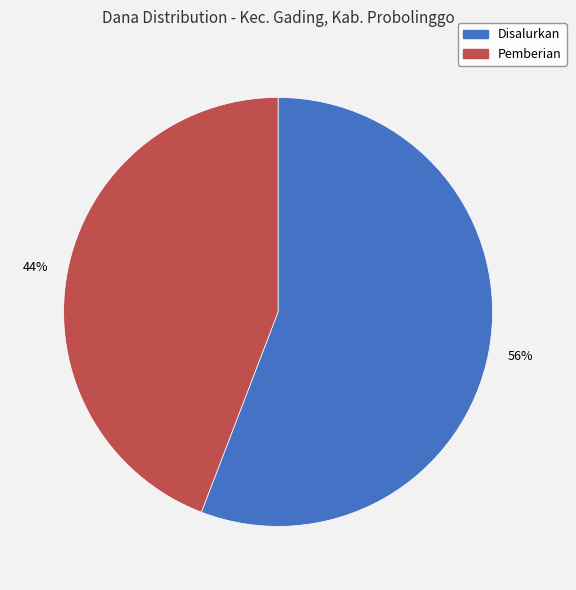

Does any single category account for the majority?

Yes